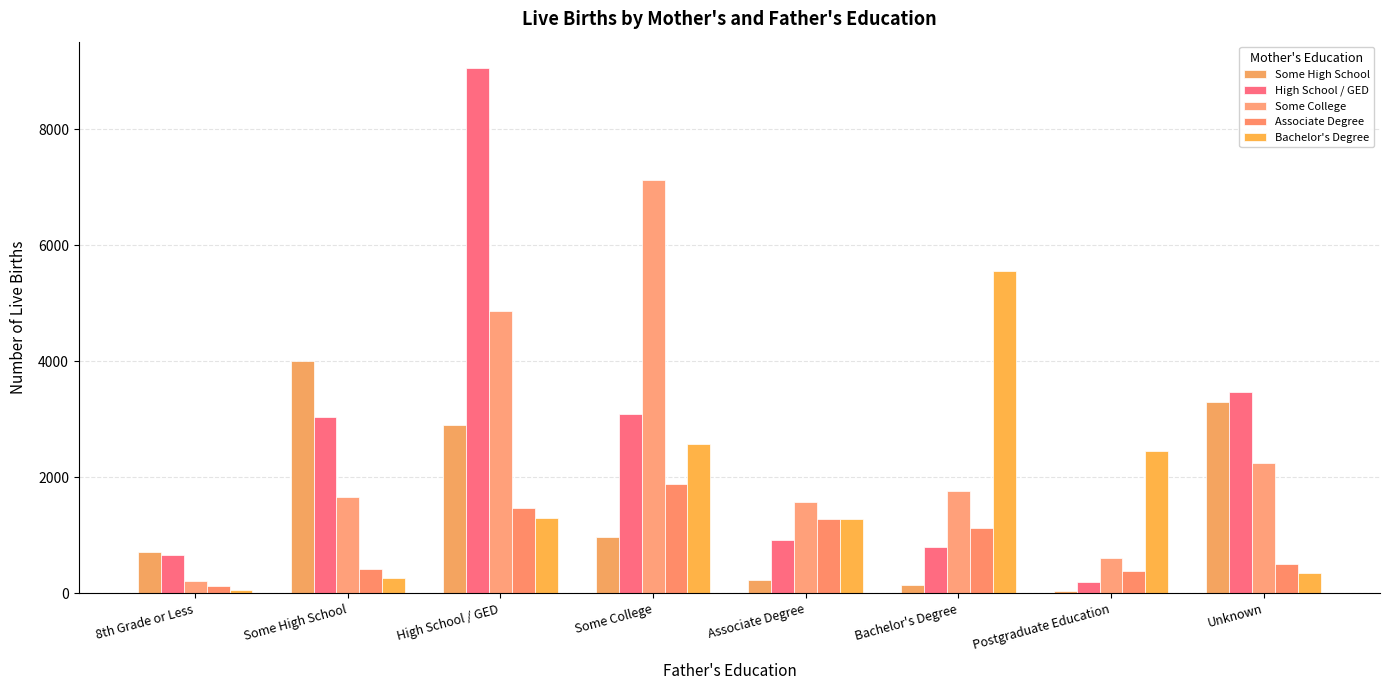

What is the difference between the second highest and second lowest values in the Some College series?

4265